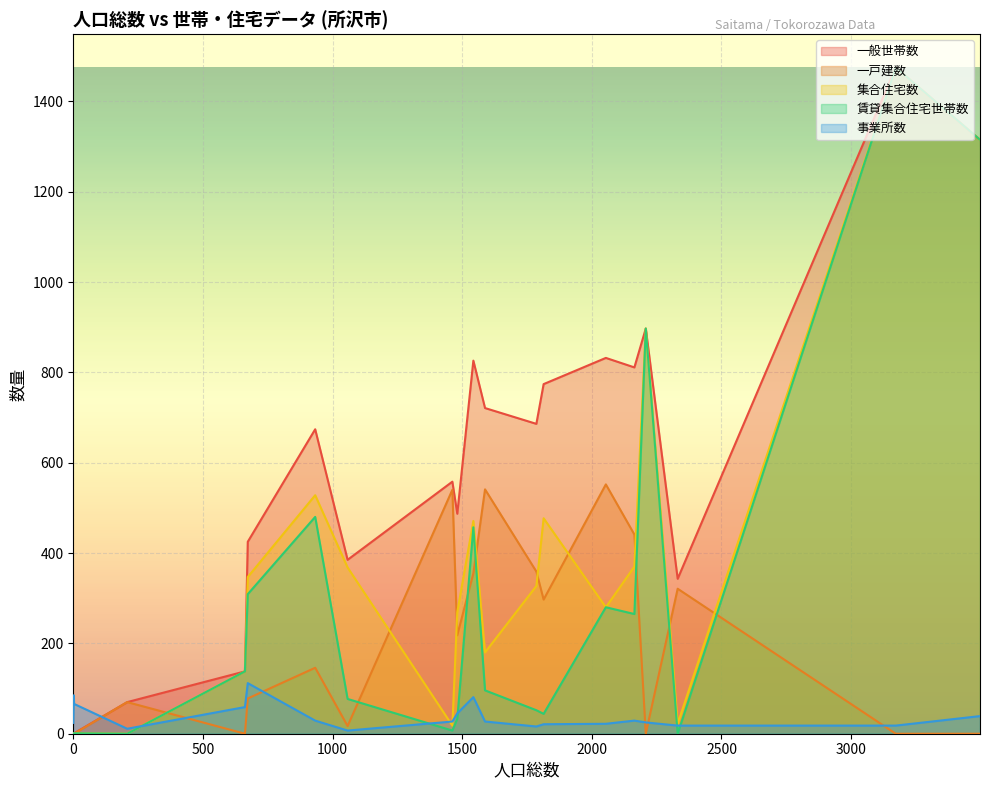

Which series has the largest total across all categories?

一般世帯数